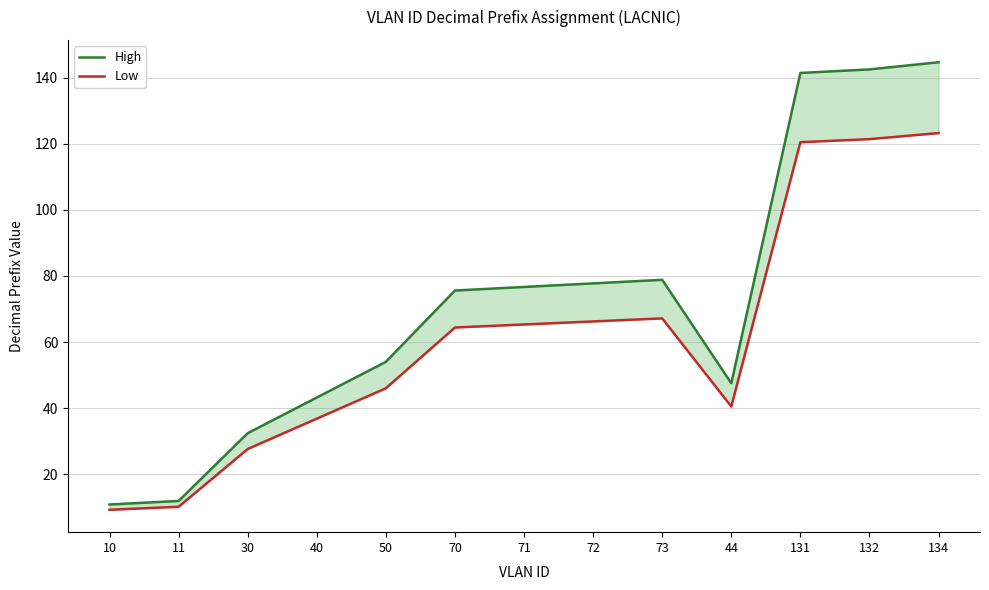

Reading left to right, transcribe all the data shown in this chart.

High: 10.8	11.9	32.4	43.2	54.0	75.6	76.7	77.8	78.8	47.5	141.5	142.6	144.7
Low: 9.2	10.1	27.6	36.8	46.0	64.4	65.3	66.2	67.2	40.5	120.5	121.4	123.3